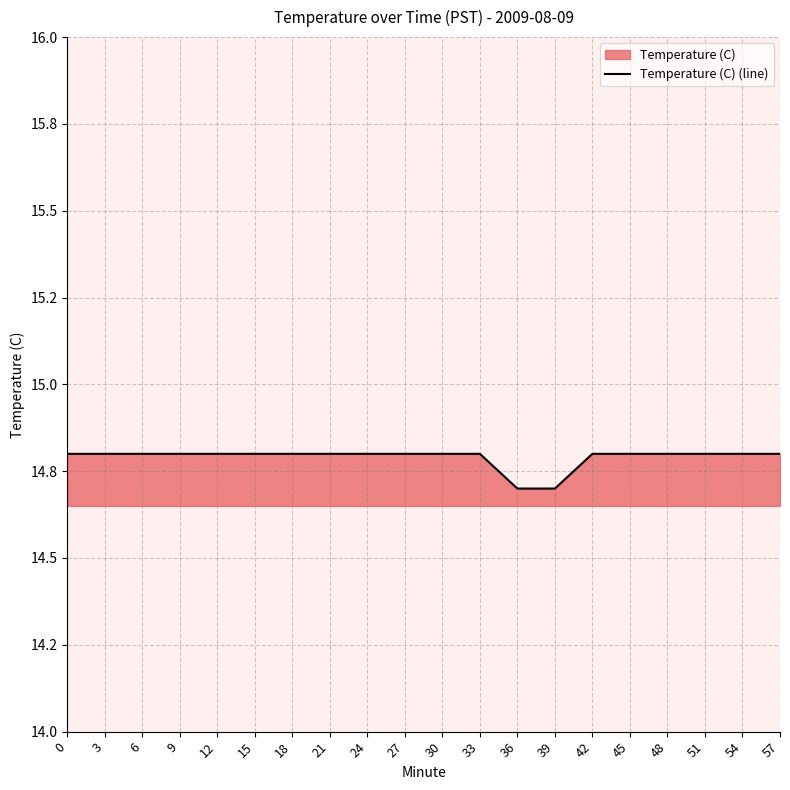

Which category has the lowest value across all series?

36